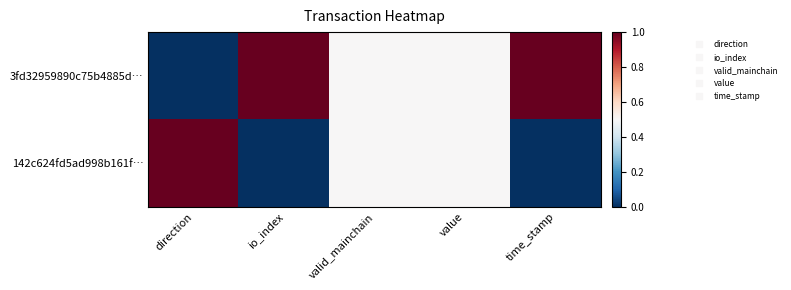

Reading left to right, transcribe all the data shown in this chart.

3fd32959890c75b4885d…: direction=0.0	io_index=1.0	valid_mainchain=0.5	value=0.5	time_stamp=1.0
142c624fd5ad998b161f…: direction=1.0	io_index=0.0	valid_mainchain=0.5	value=0.5	time_stamp=0.0